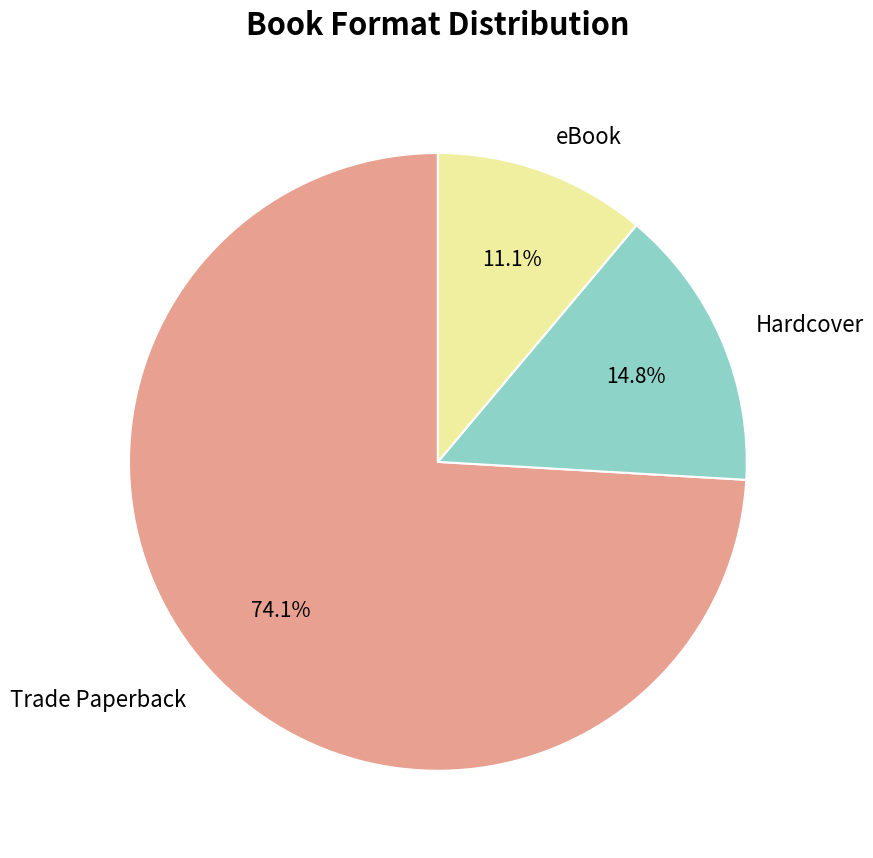

The eBook slice represents 1% of the pie. True or false?

False